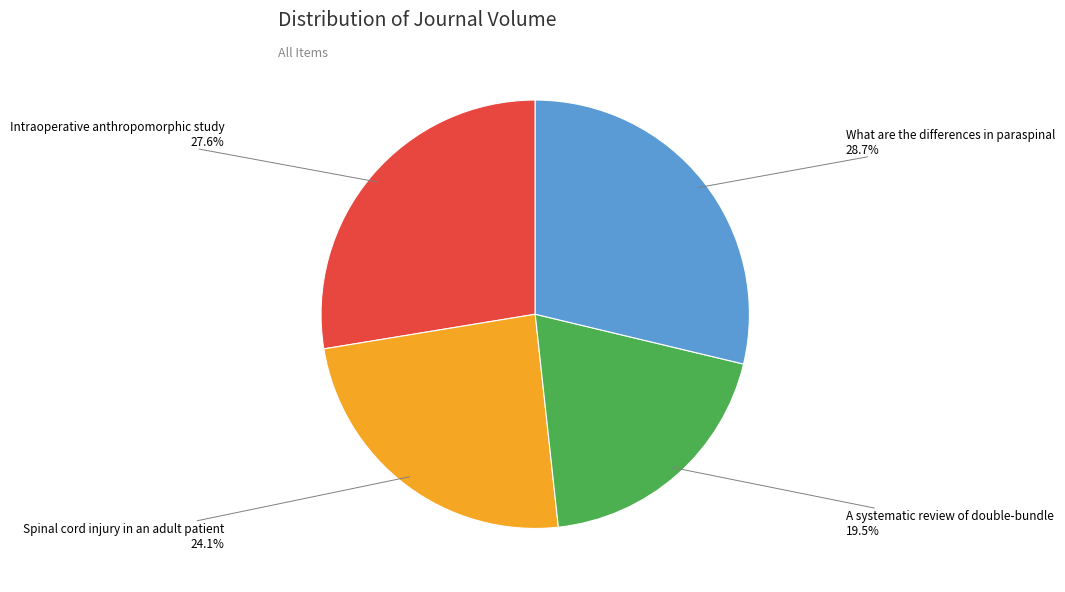

Is there any slice that represents more than half of the pie?

No